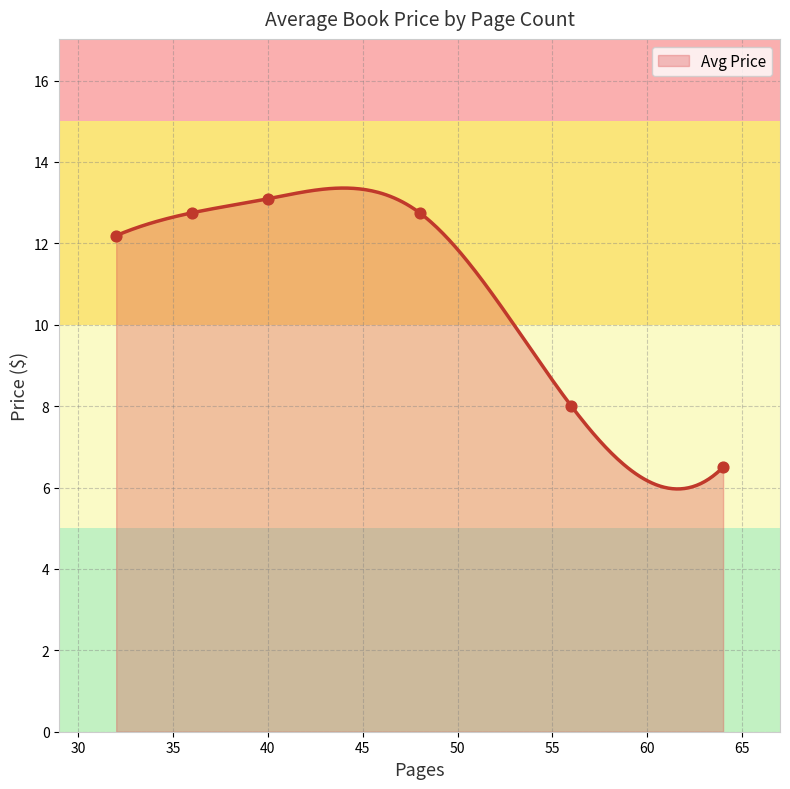

What is the highest value of the Avg Price series?

13.4